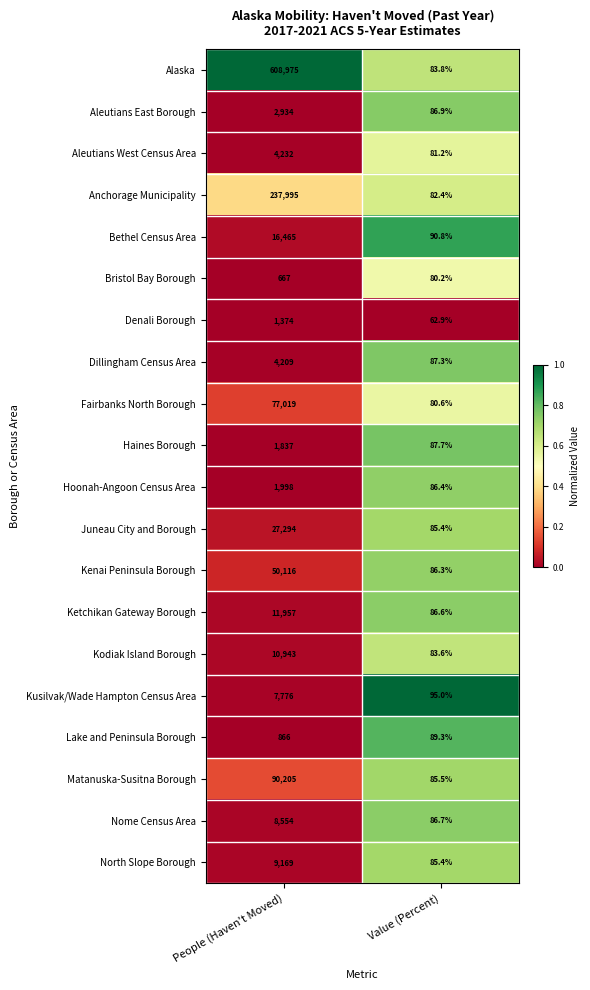

What value does the Anchorage Municipality series have at People (Haven't Moved)?

237995.0